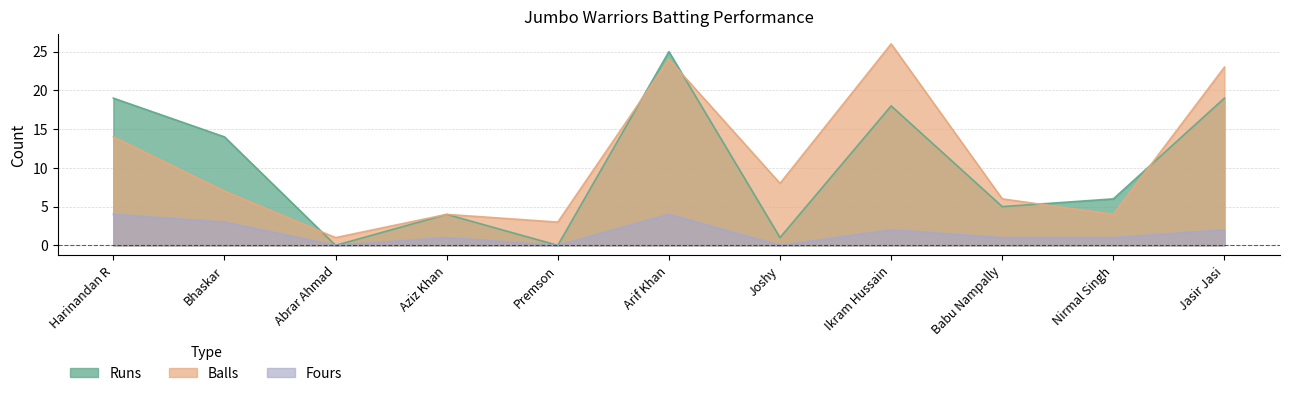

Where is Fours nearest to the value 2?

Ikram Hussain